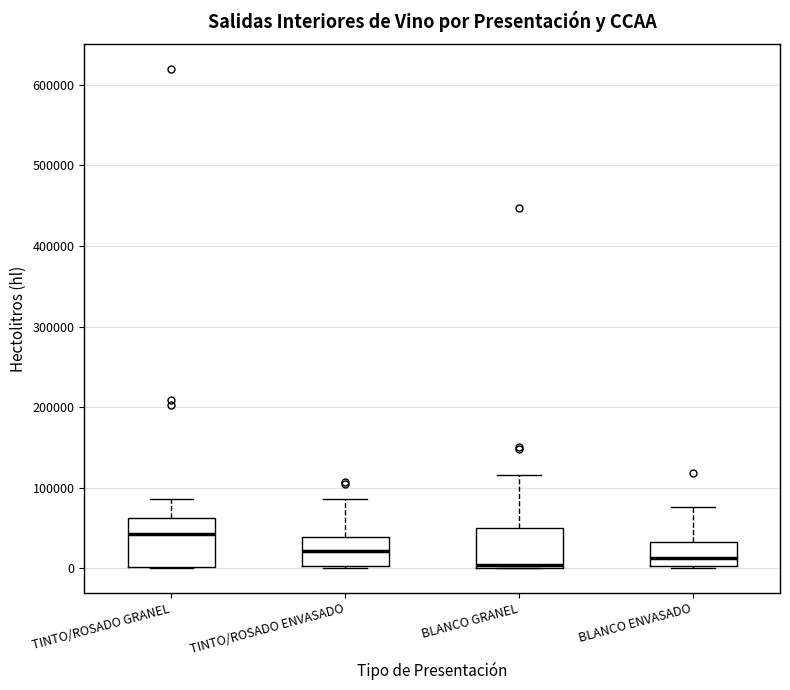

Reading left to right, transcribe this box plot: for each box, give where its median line is, the range the box spans, and where its two whiskers end, as read against the y-axis. The values are not printed on the chart, so give them approximately, as read against the axis.

TINTO/ROSADO GRANEL: median 40000, box 0 to 60000, whiskers 0 to 90000
TINTO/ROSADO ENVASADO: median 20000, box 0 to 40000, whiskers 0 to 90000
BLANCO GRANEL: median 0 (just above the box's lower edge), box 0 to 50000, whiskers 0 to 110000
BLANCO ENVASADO: median 10000, box 0 to 30000, whiskers 0 to 80000